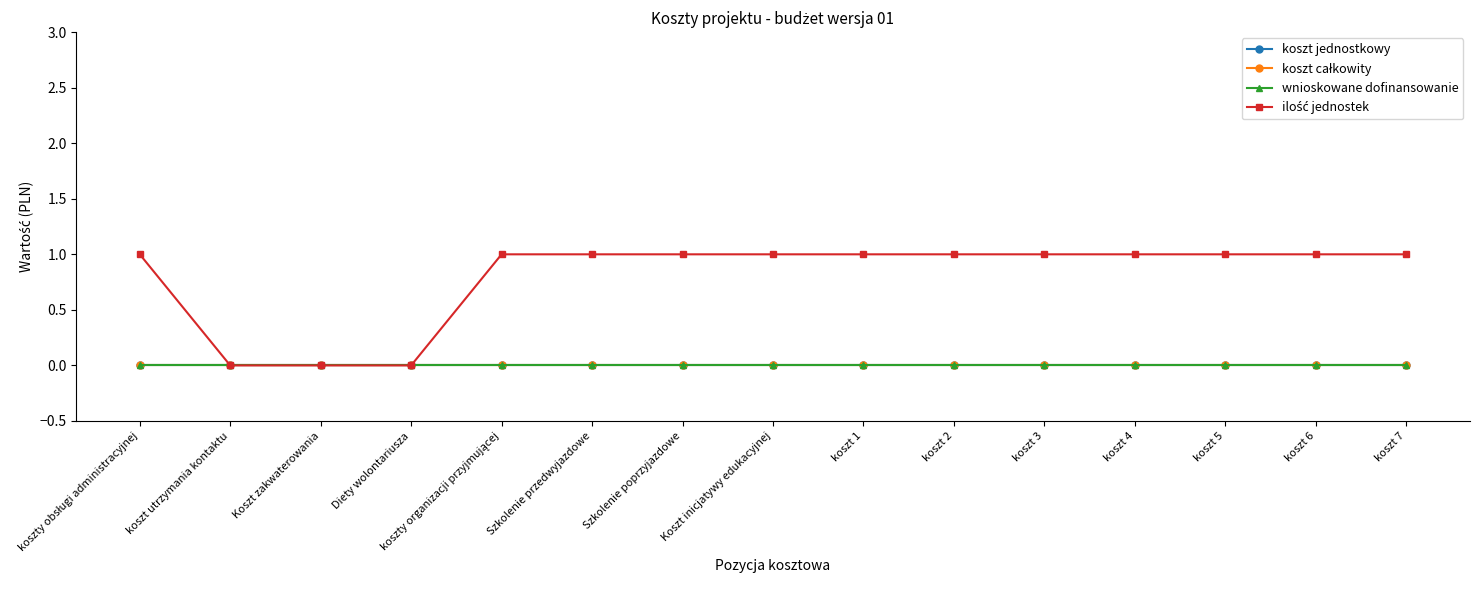

What is the total value across all series at koszt 7?

1